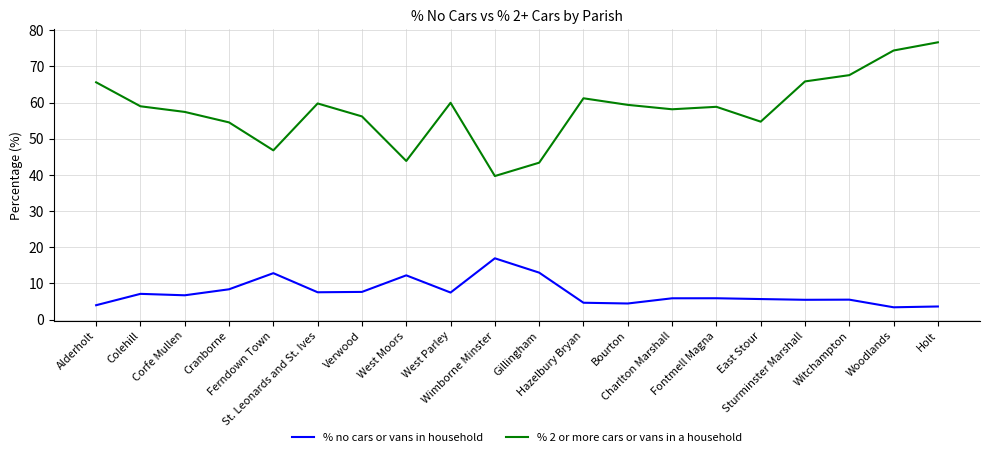

What are all the series names shown in the legend?

% no cars or vans in household, % 2 or more cars or vans in a household